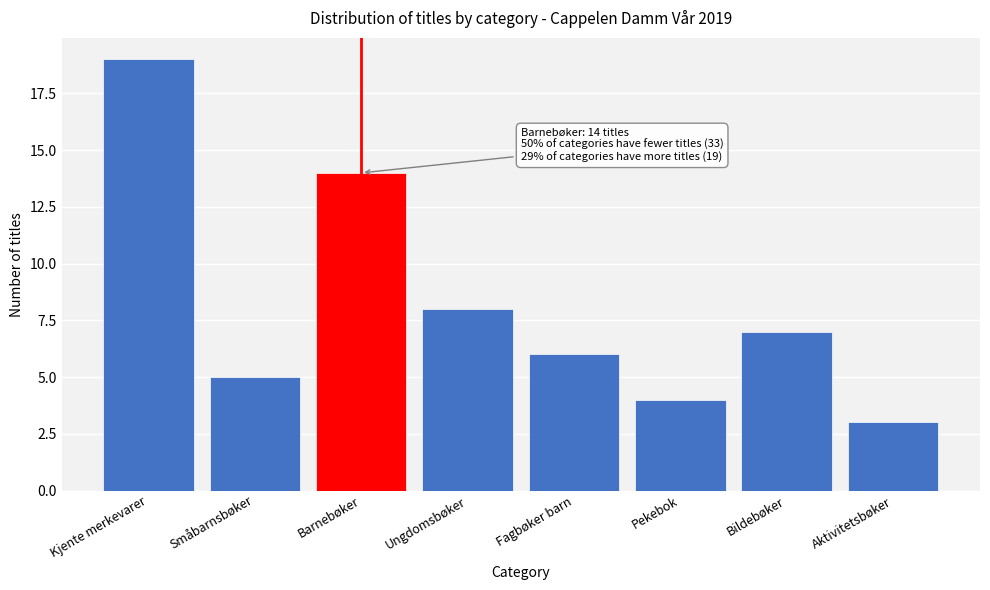

Reading left to right, what are all the values shown in this chart?

19	5	14	8	6	4	7	3